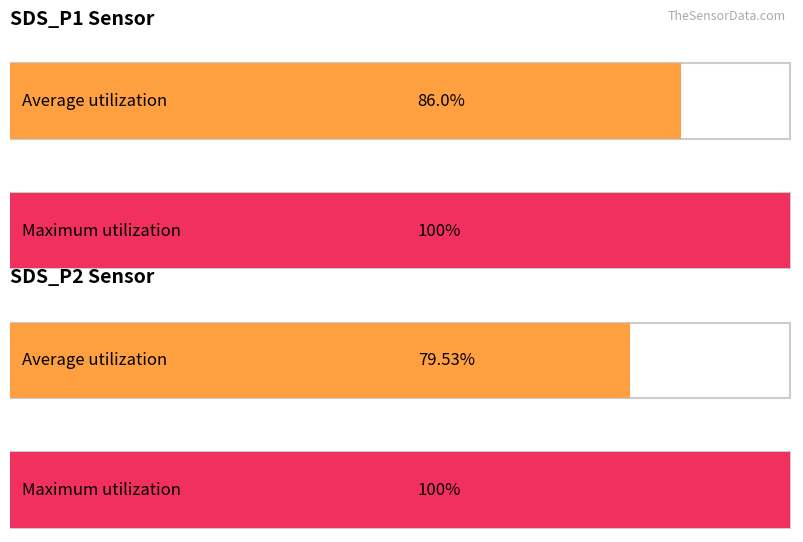

Which series has the largest total across all categories?

SDS_P1